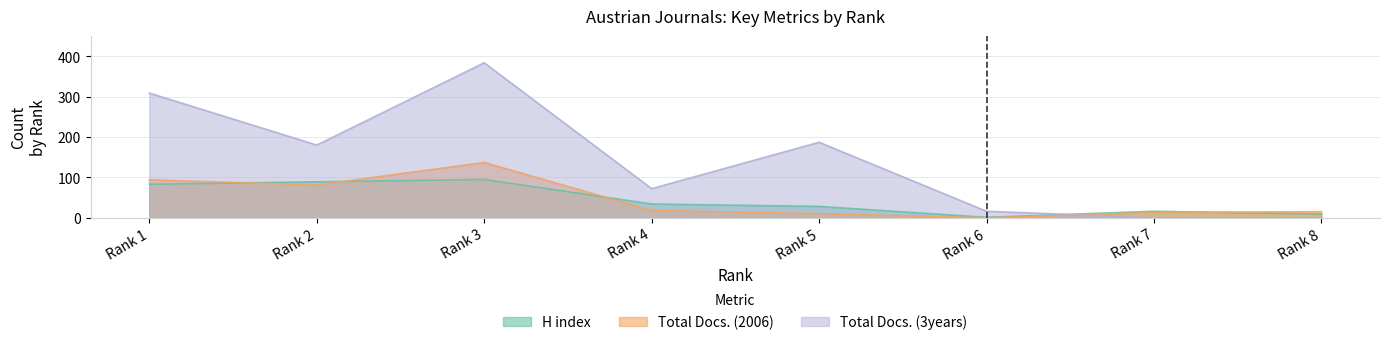

At which category does Total Docs. (2006) reach its first local valley?

Rank 2